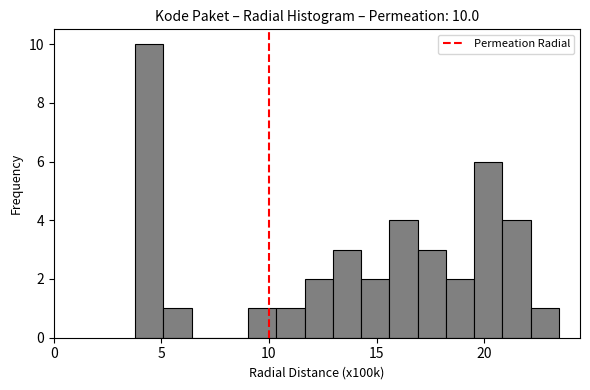

Read against the x-axis, roughly where is the centre of the tallest bar?

4.5